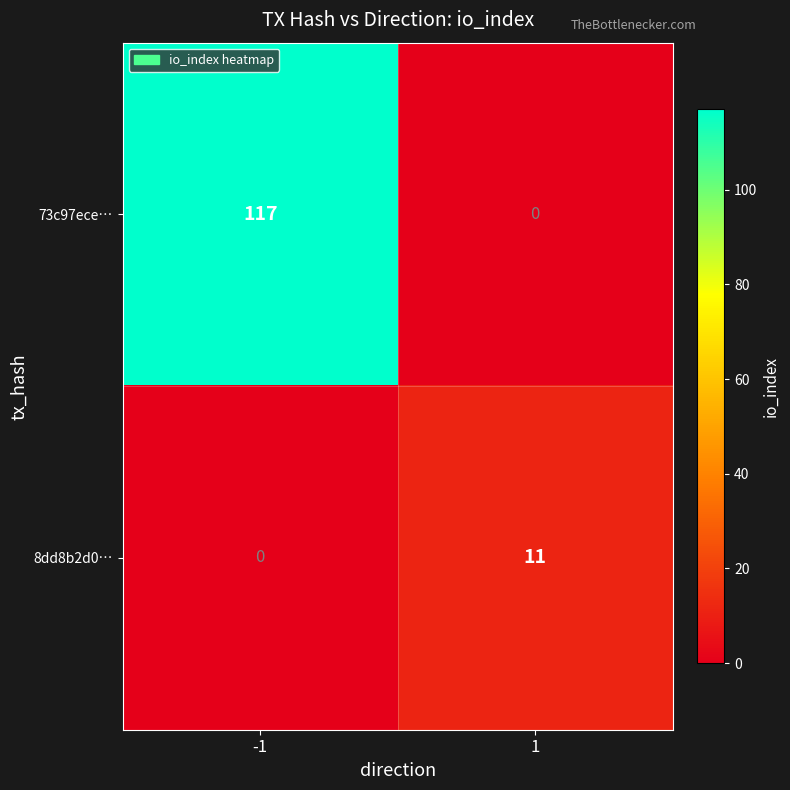

Reading left to right, transcribe all the data shown in this chart.

73c97ece…: -1=117	1=0
8dd8b2d0…: -1=0	1=11